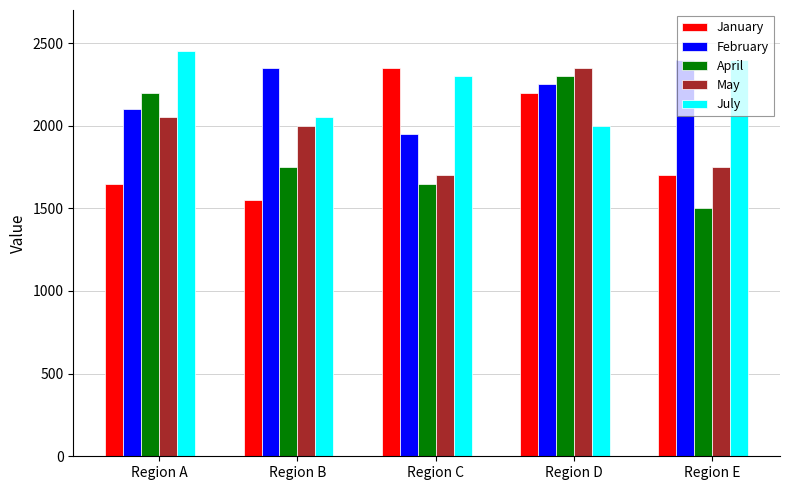

What is the highest value of the July series?

2450